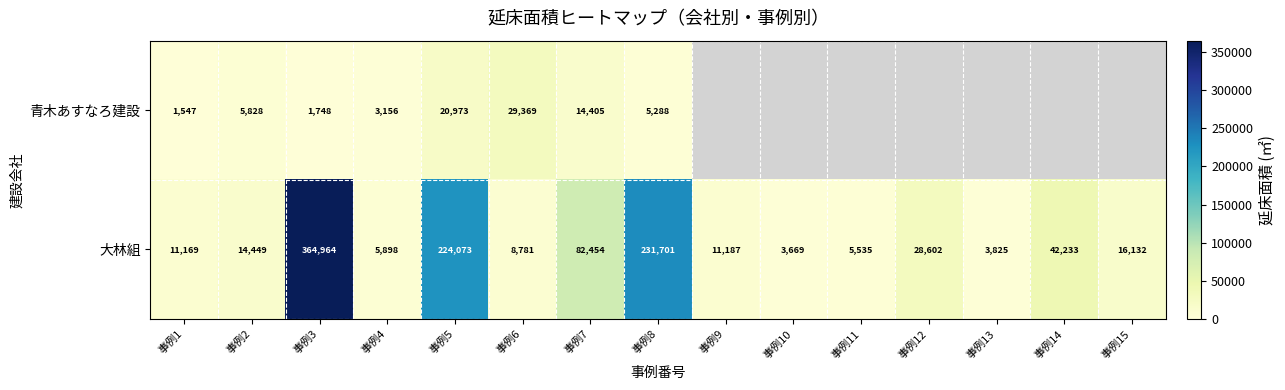

What is the minimum value shown in the chart?

1547.0